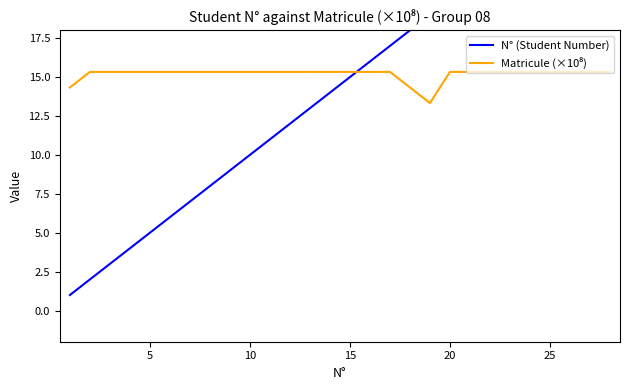

List the series in order of their overall mean, lowest first.

N° (Student Number), Matricule (×10⁸)